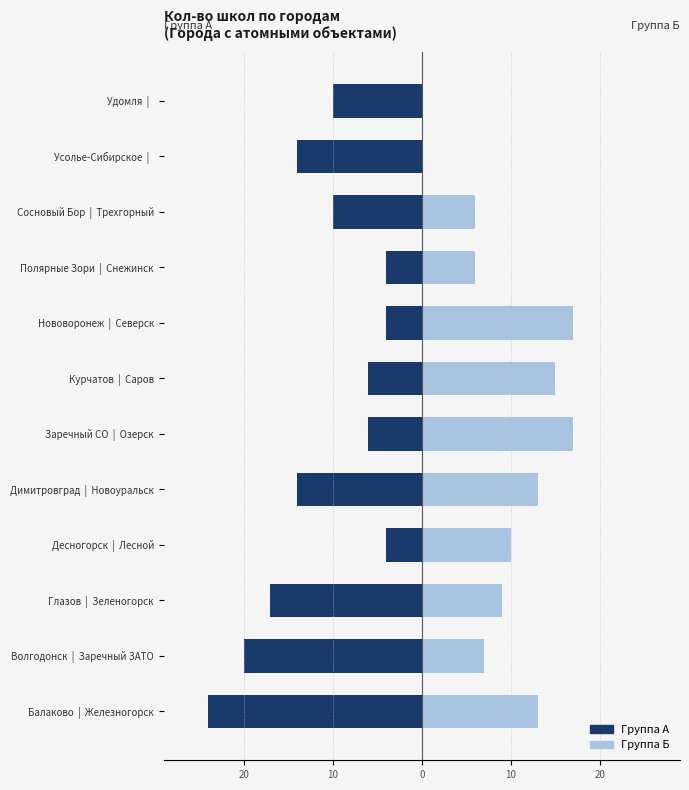

The value of Группа А (Кол-во школ) at 30 is -13. True or false?

False